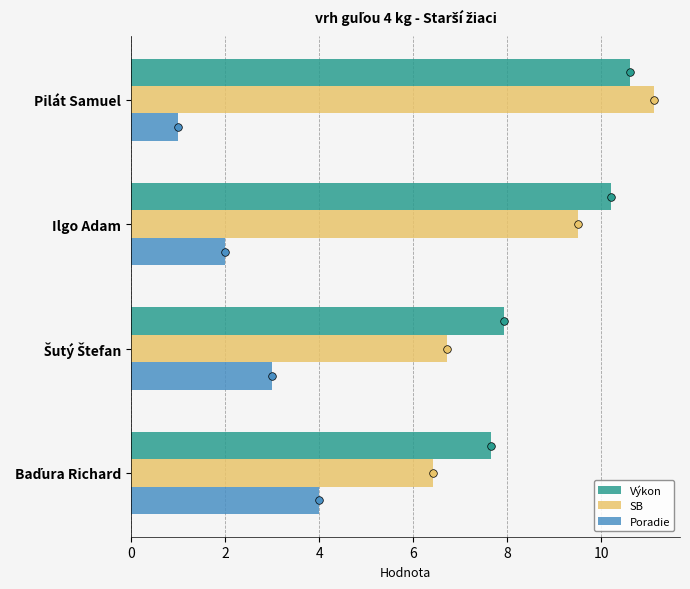

Which series has the largest Y range (max minus min)?

SB